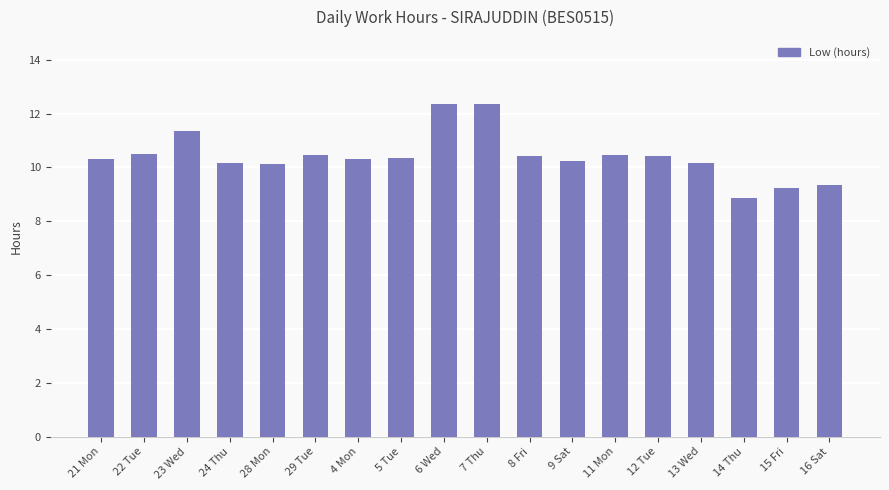

What is the change in value from 7 Thu to 16 Sat?

-3.0